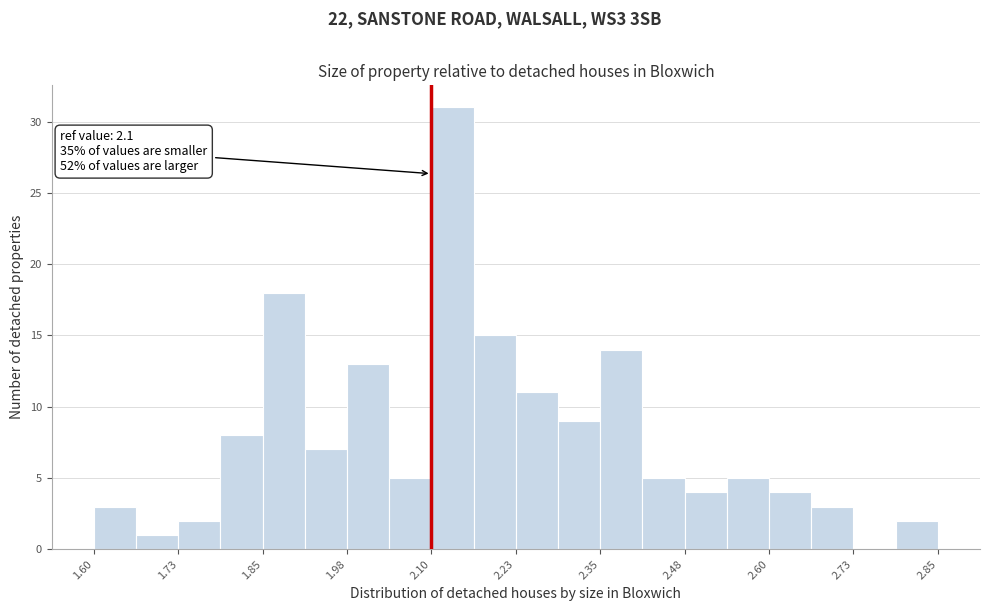

Around what value on the x-axis is the tallest bar? Give the approximate position of its centre, as read against the axis.

2.14